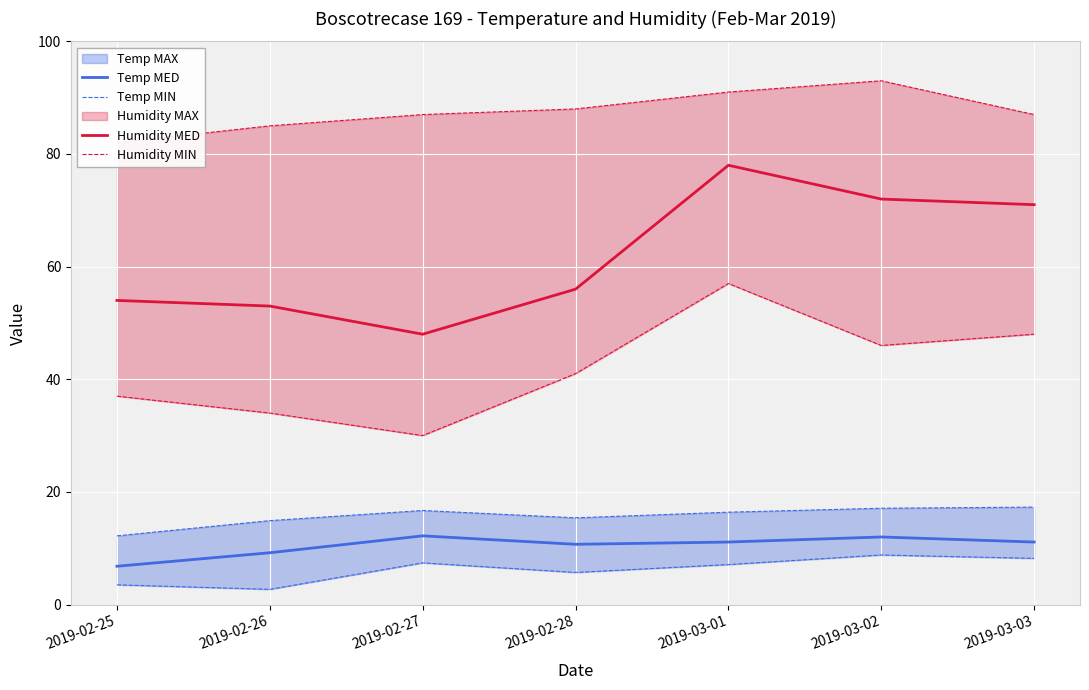

What is the minimum value for Humidity MED?

48.0